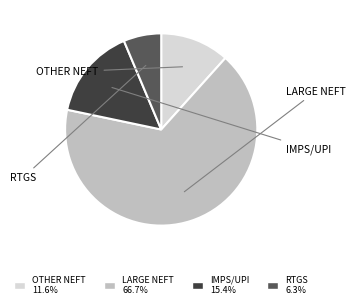

Is there a majority slice in this chart?

Yes